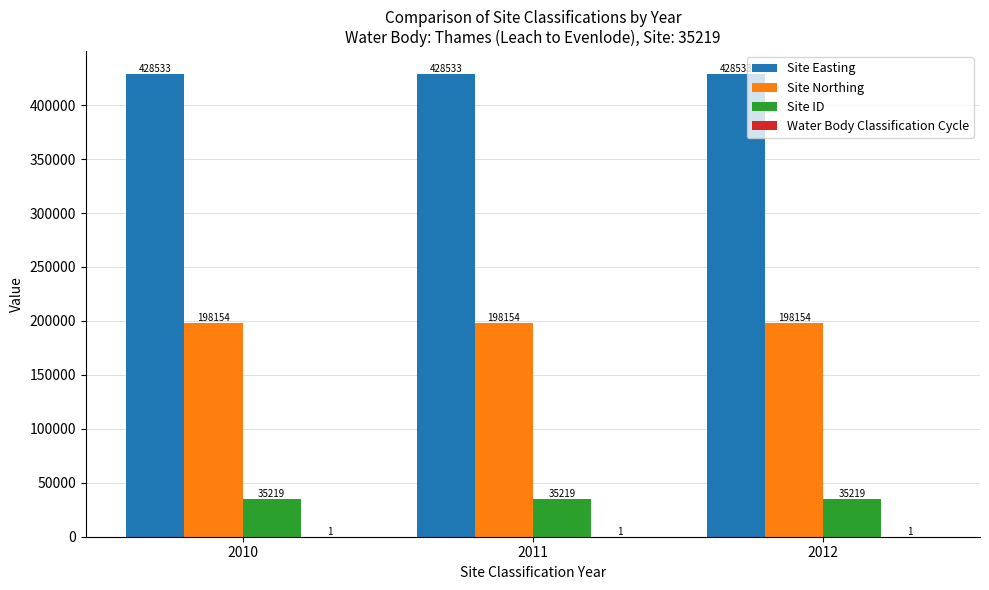

What is the greatest value displayed?

428533